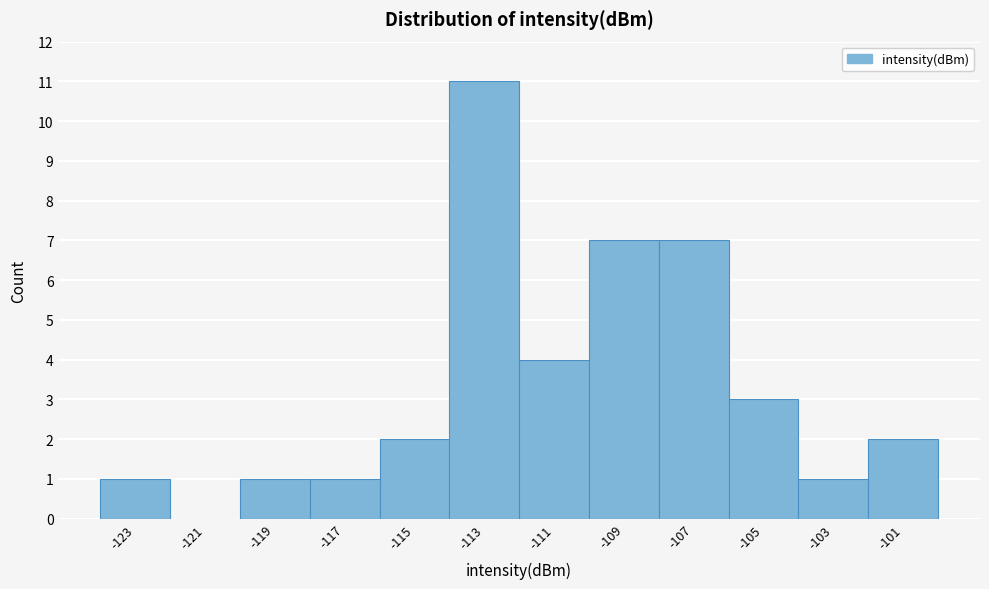

Reading left to right, transcribe this chart: for each bar, give the range it covers on the x-axis and its height. The values are not printed on the chart, so give them approximately, as read against the axis.

-124 to -122: 1
-122 to -120: 0
-120 to -118: 1
-118 to -116: 1
-116 to -114: 2
-114 to -112: 11
-112 to -110: 4
-110 to -108: 7
-108 to -106: 7
-106 to -104: 3
-104 to -102: 1
-102 to -100: 2